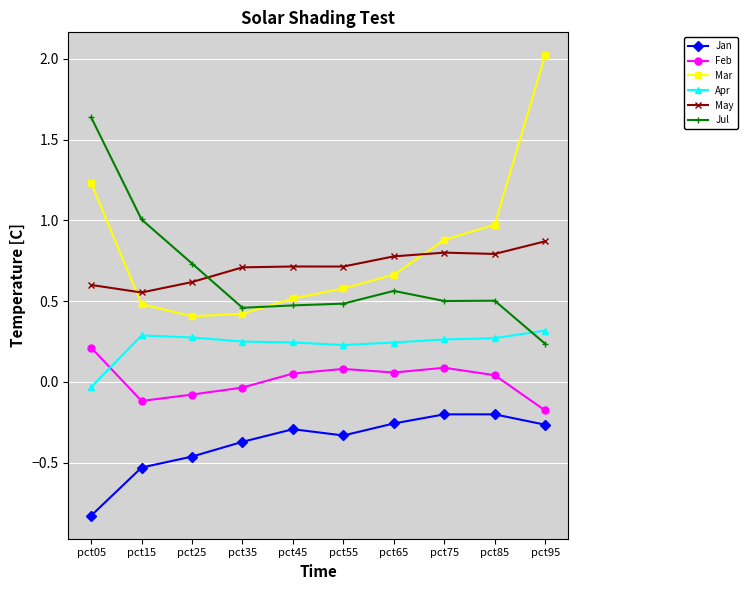

What are all the series names shown in the legend?

Jan, Feb, Mar, Apr, May, Jul